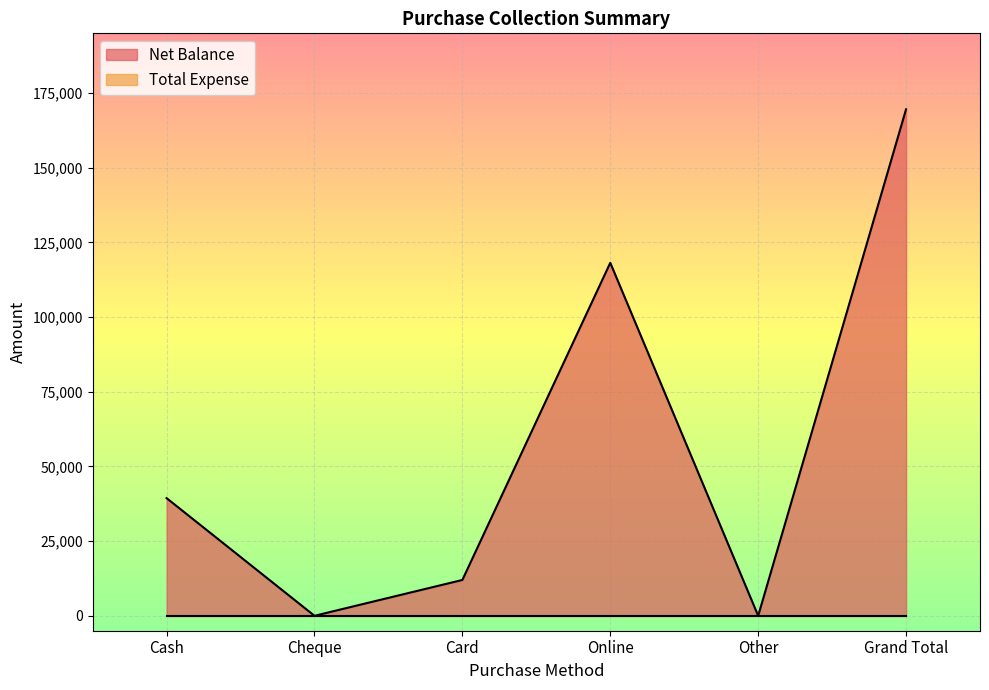

Is it true that the value at Card is 12000?

True